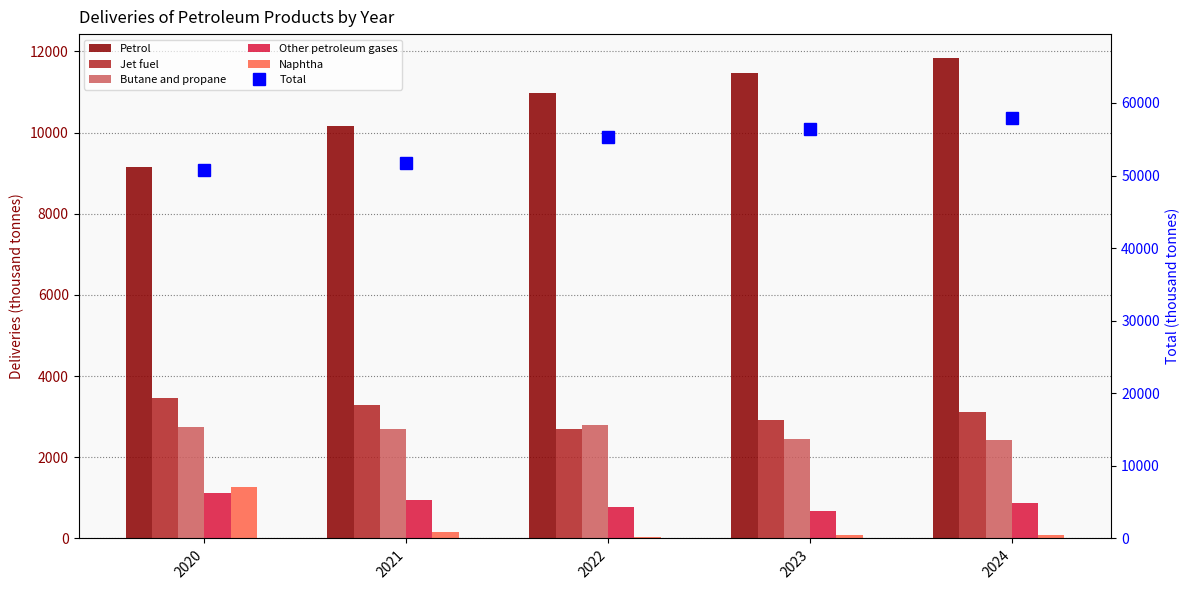

What is the highest value of the Total series?

57907.7